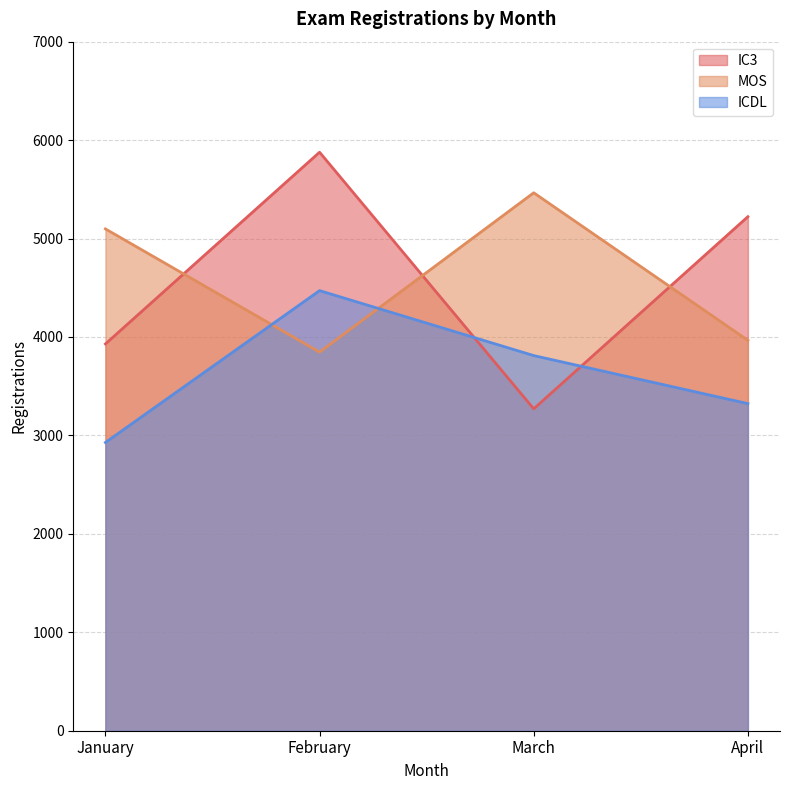

Between which two adjacent categories do ICDL and IC3 first intersect?

February and March